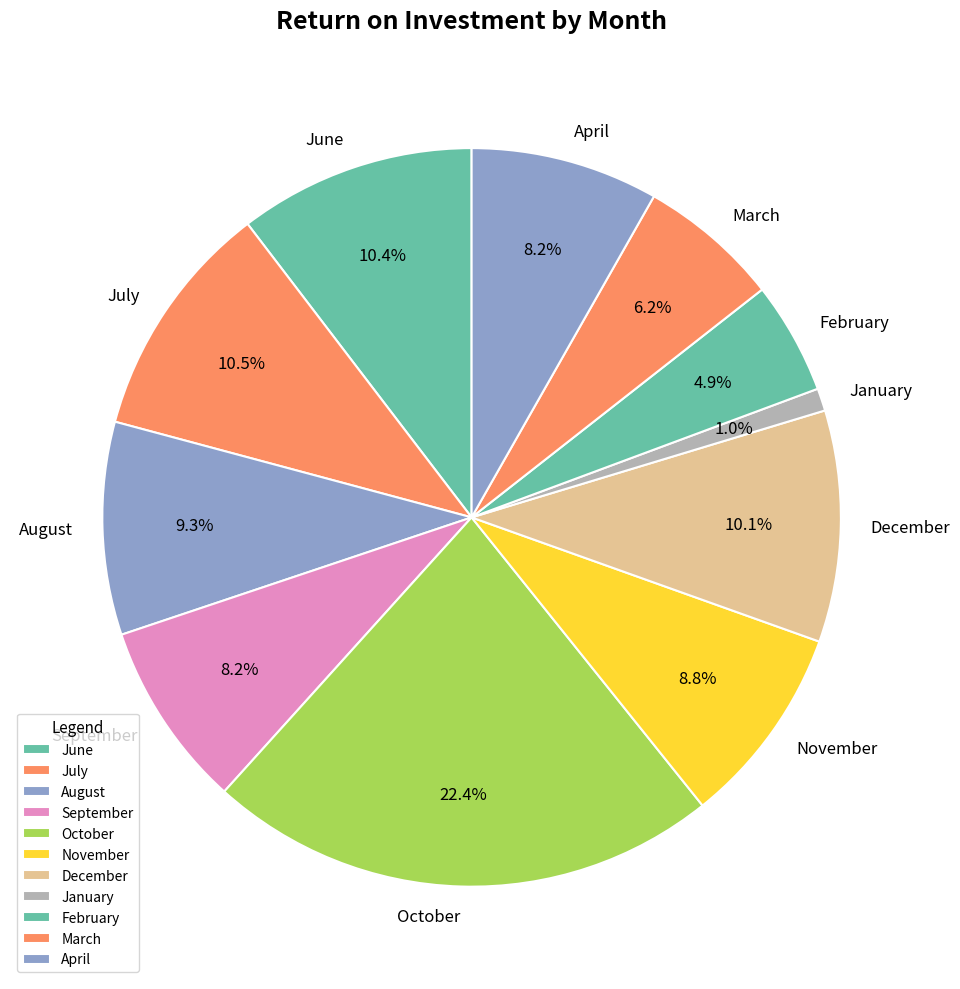

How many slices are in this pie chart?

11